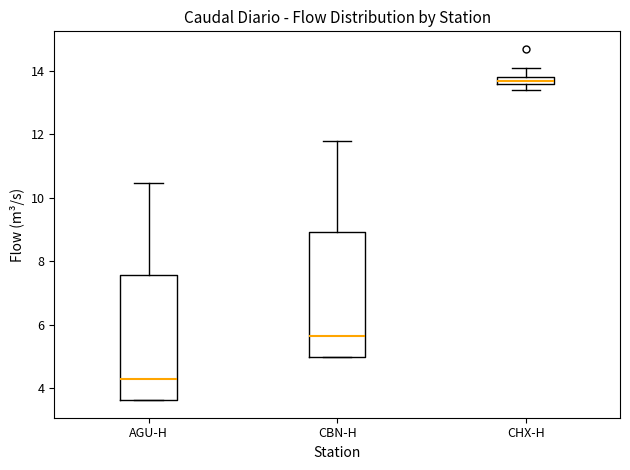

Which box has the highest median line?

CHX-H